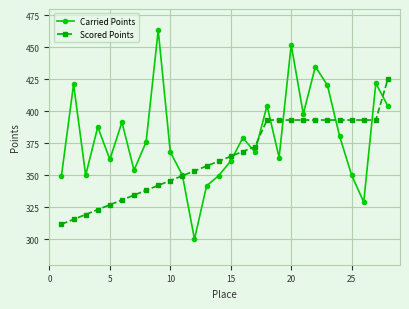

Which series has the widest spread of values?

Carried Points